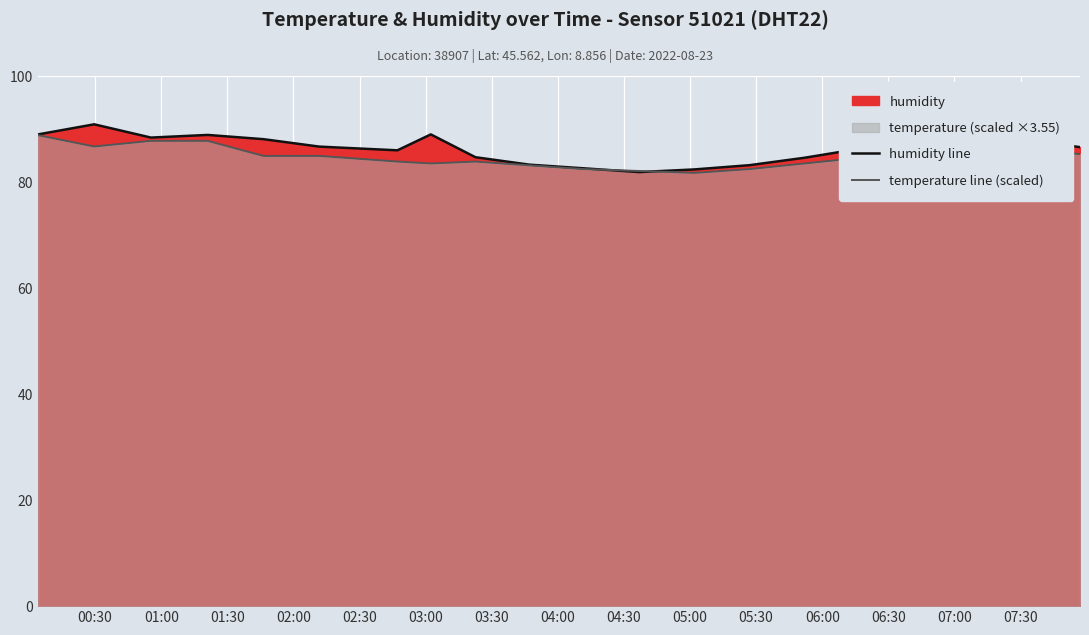

What is the value of the humidity line point at the 19th from the left?

87.9